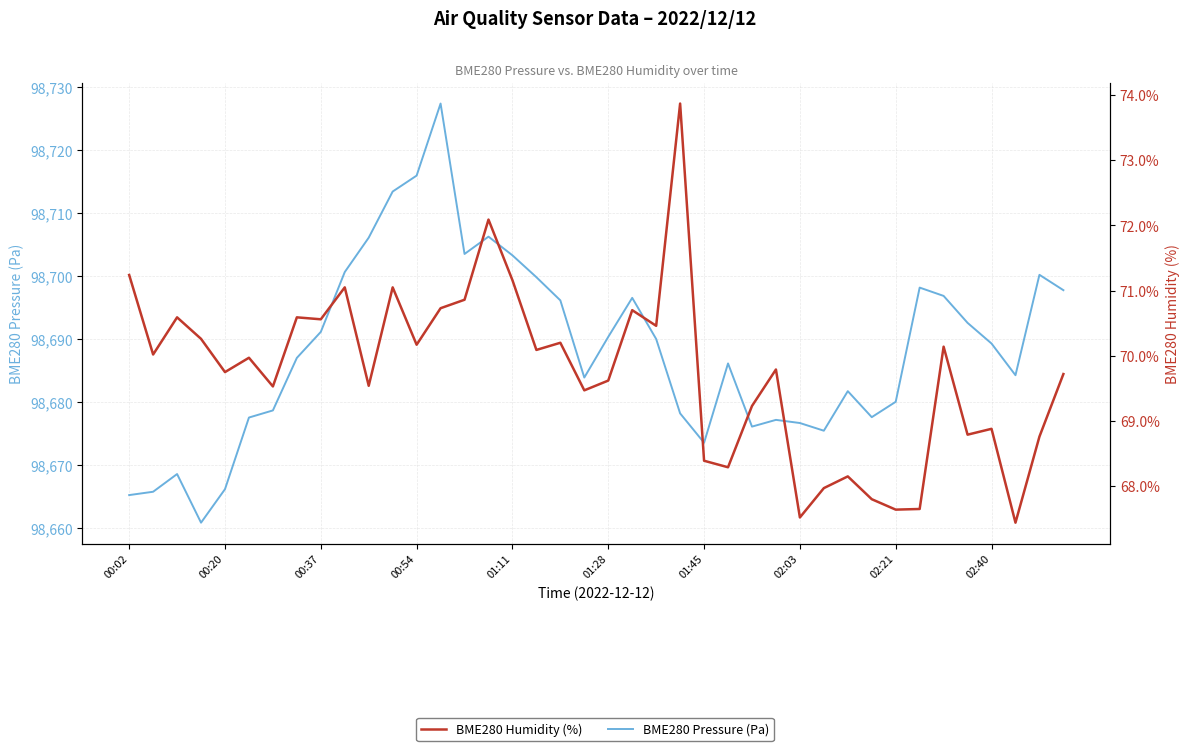

Which has a higher value, 17 or 21?

17